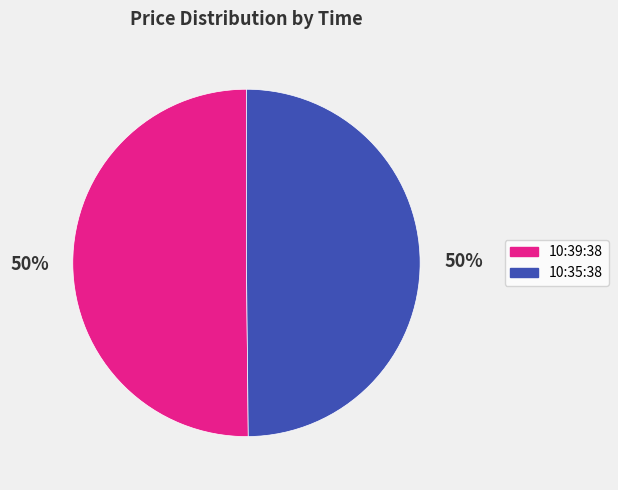

How many slices are in this pie chart?

2